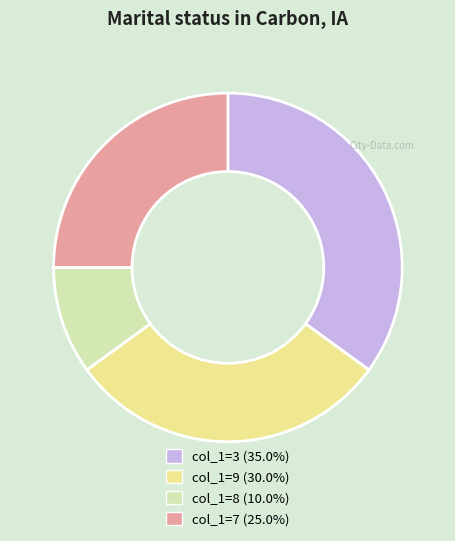

Does any single category account for the majority?

No